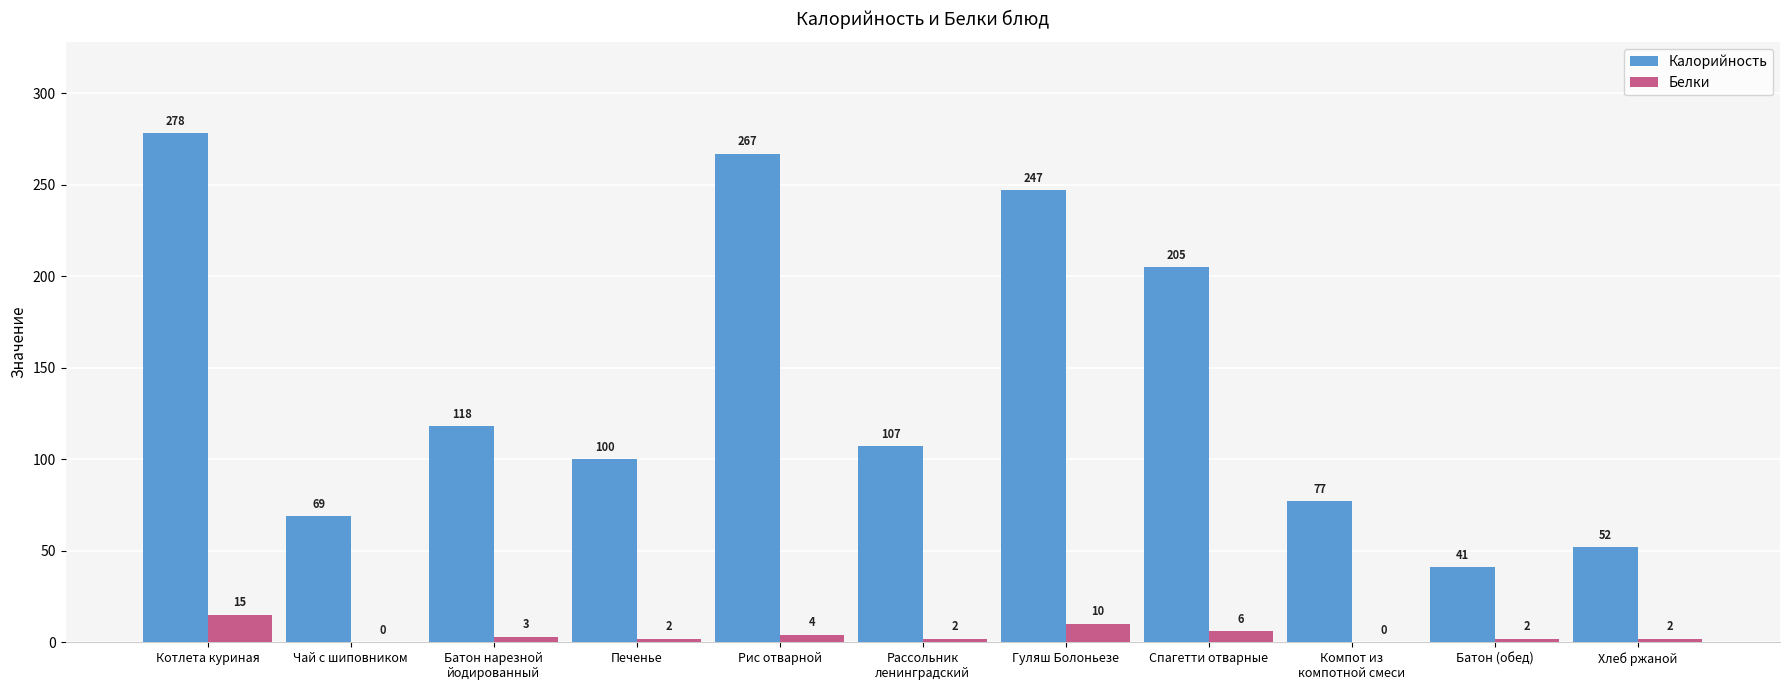

Where is Белки nearest to the value 7?

Спагетти отварные